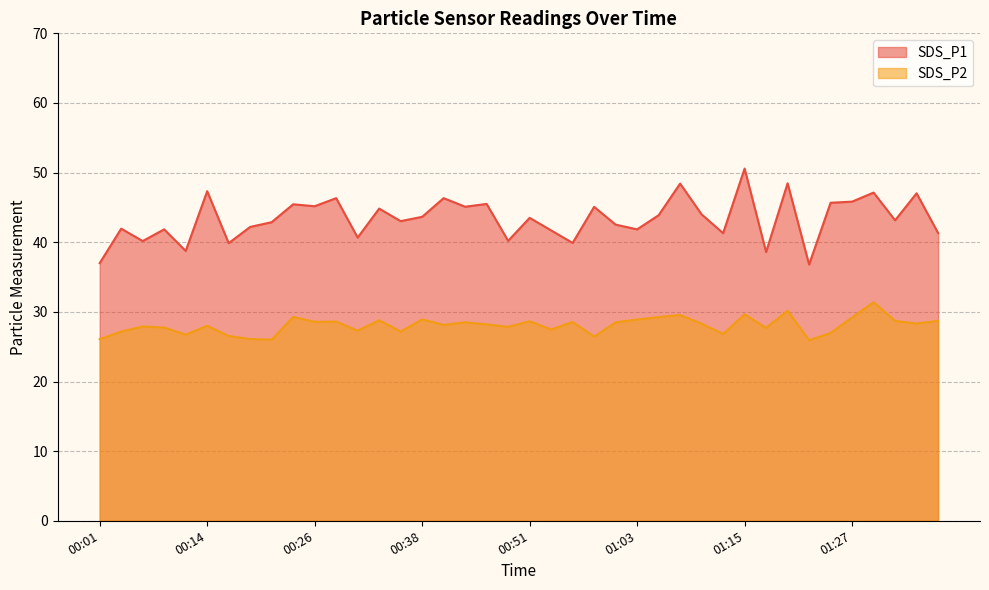

Reading left to right, transcribe all the data shown in this chart.

SDS_P1: 00:01=37.0	00:04=42.0	00:06=40.2	00:09=41.9	00:11=38.8	00:14=47.3	00:16=39.9	00:18=42.2	00:21=42.9	00:23=45.5	00:26=45.2	00:28=46.3	00:31=40.7	00:33=44.8	00:36=43.0	00:38=43.6	00:41=46.3	00:43=45.1	00:46=45.5	00:48=40.2	00:51=43.5	00:53=41.7	00:55=39.9	00:58=45.1	01:00=42.5	01:03=41.9	01:05=43.9	01:08=48.4	01:10=44.0	01:13=41.3	01:15=50.6	01:18=38.6	01:20=48.5	01:22=36.8	01:25=45.7	01:27=45.8	01:30=47.1	01:32=43.1	01:35=47.0	01:37=41.3
SDS_P2: 00:01=26.1	00:04=27.2	00:06=27.9	00:09=27.8	00:11=26.7	00:14=28.0	00:16=26.5	00:18=26.1	00:21=26.0	00:23=29.3	00:26=28.6	00:28=28.6	00:31=27.3	00:33=28.8	00:36=27.2	00:38=28.9	00:41=28.1	00:43=28.5	00:46=28.2	00:48=27.9	00:51=28.6	00:53=27.5	00:55=28.6	00:58=26.4	01:00=28.5	01:03=28.9	01:05=29.2	01:08=29.6	01:10=28.3	01:13=26.8	01:15=29.6	01:18=27.7	01:20=30.2	01:22=25.9	01:25=27.0	01:27=29.2	01:30=31.4	01:32=28.7	01:35=28.3	01:37=28.7